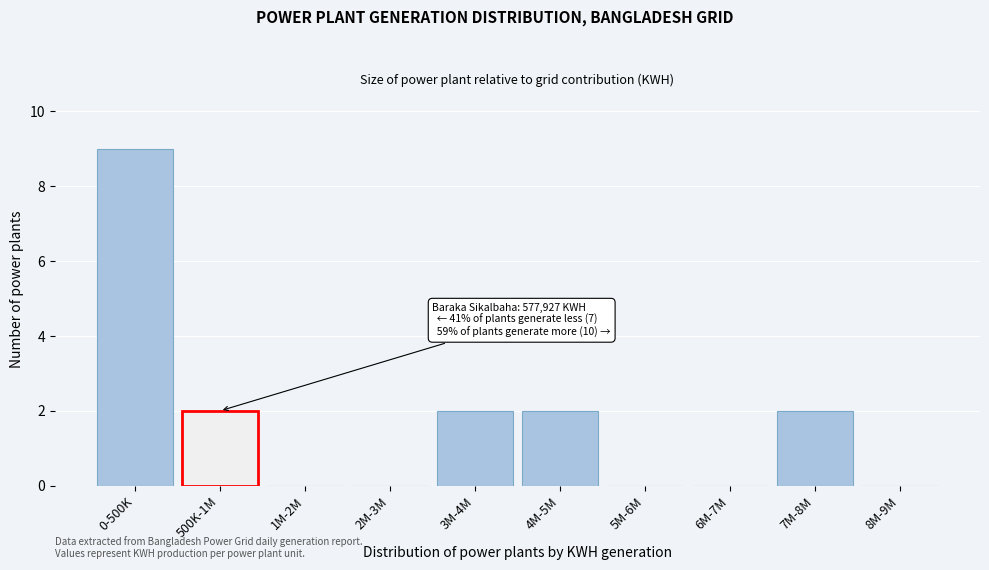

Reading right to left, list all the values displayed in this chart.

8M-9M=0	7M-8M=2	6M-7M=0	5M-6M=0	4M-5M=2	3M-4M=2	2M-3M=0	1M-2M=0	500K-1M=2	0-500K=9